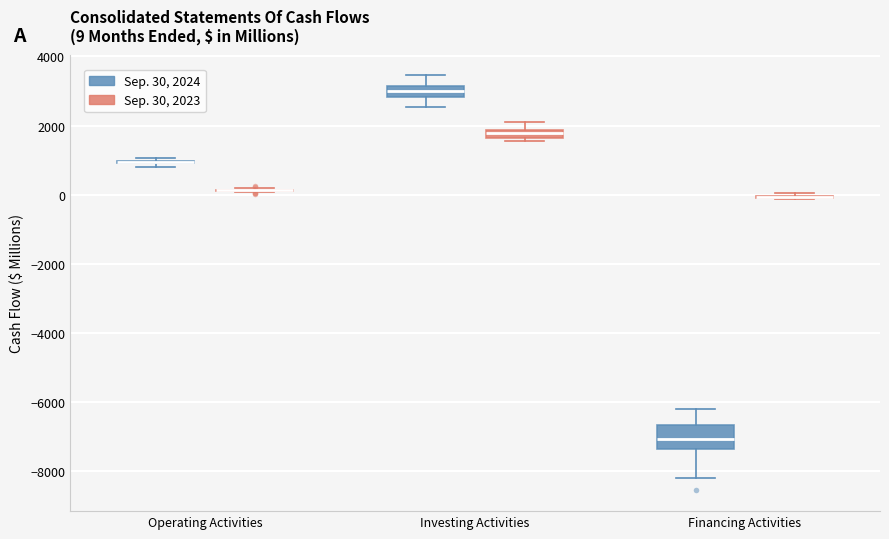

Comparing the boxes themselves (not the whiskers), which one is the tallest?

Financing Activities (Sep. 30, 2024)